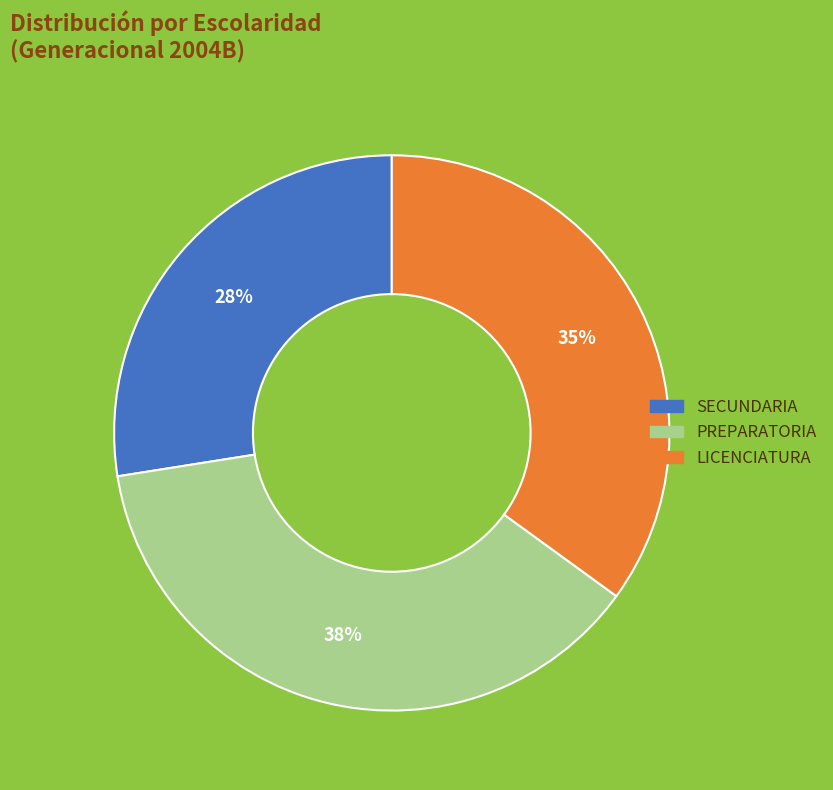

Between SECUNDARIA and LICENCIATURA, which is larger?

LICENCIATURA